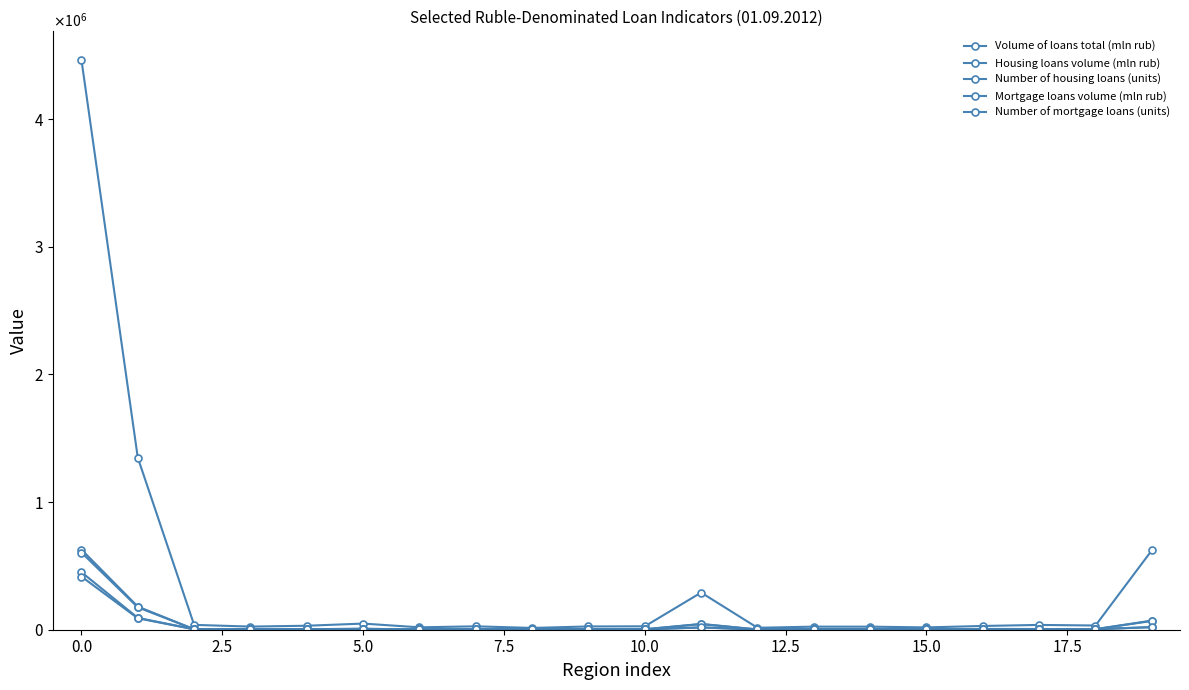

Does the chart have visible grid lines?

No